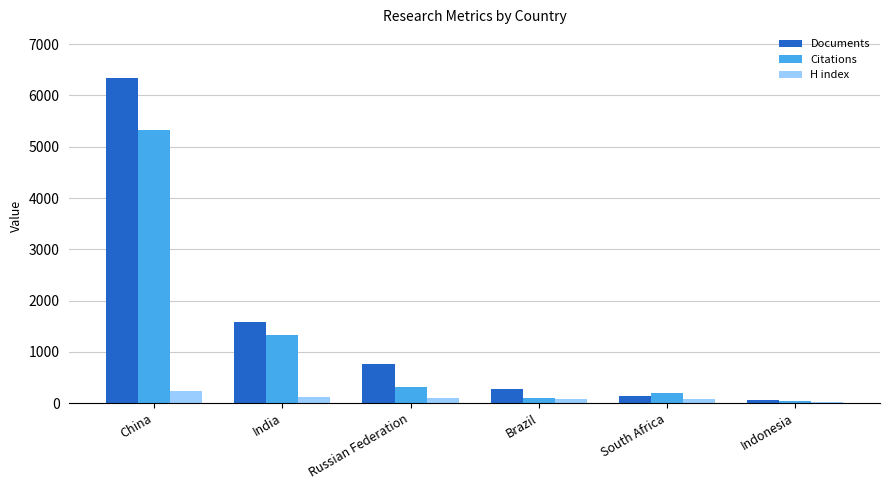

How many categories are shown in the chart?

6